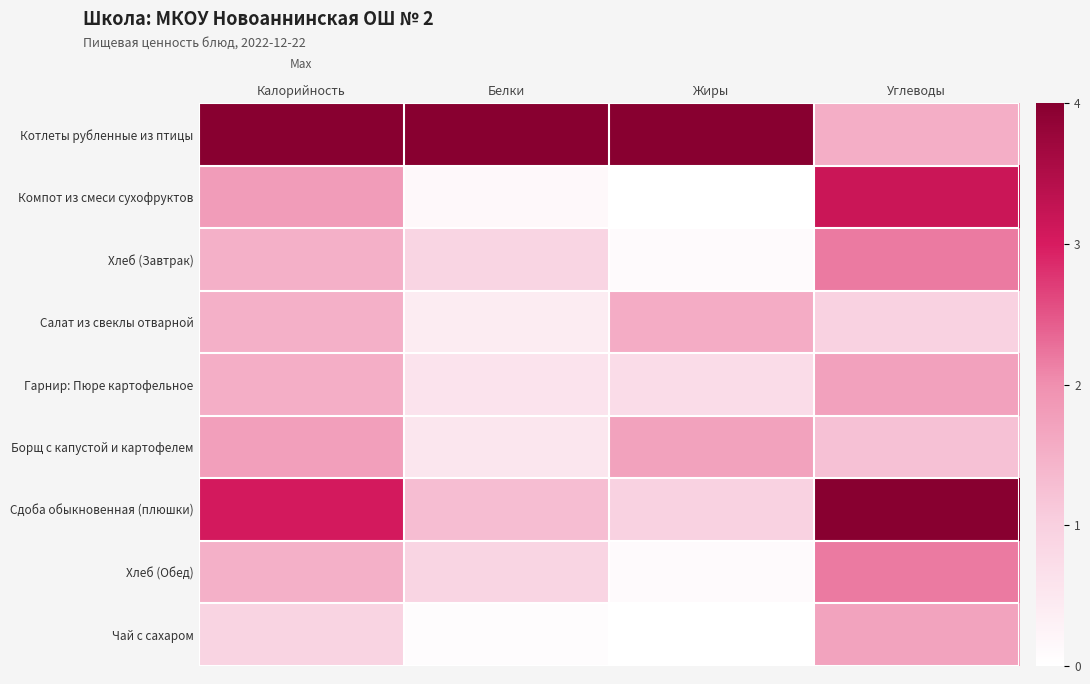

Count the number of categories in the chart.

4